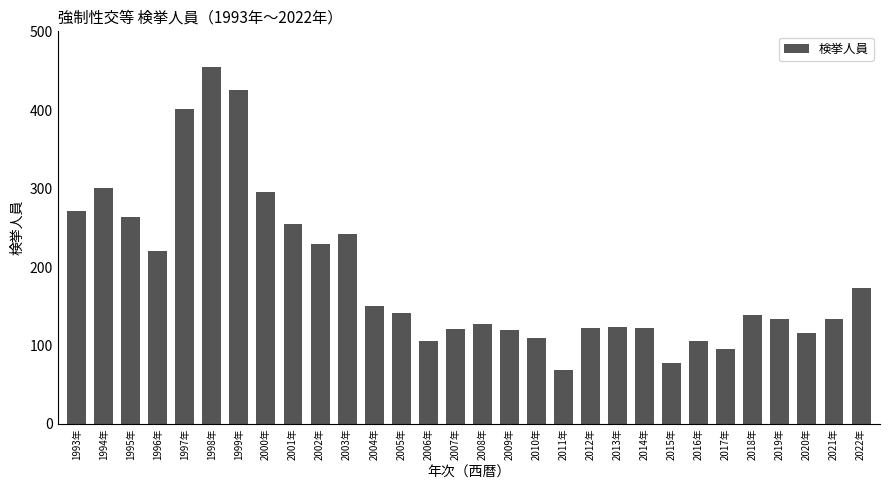

How many data points does each series have?

30